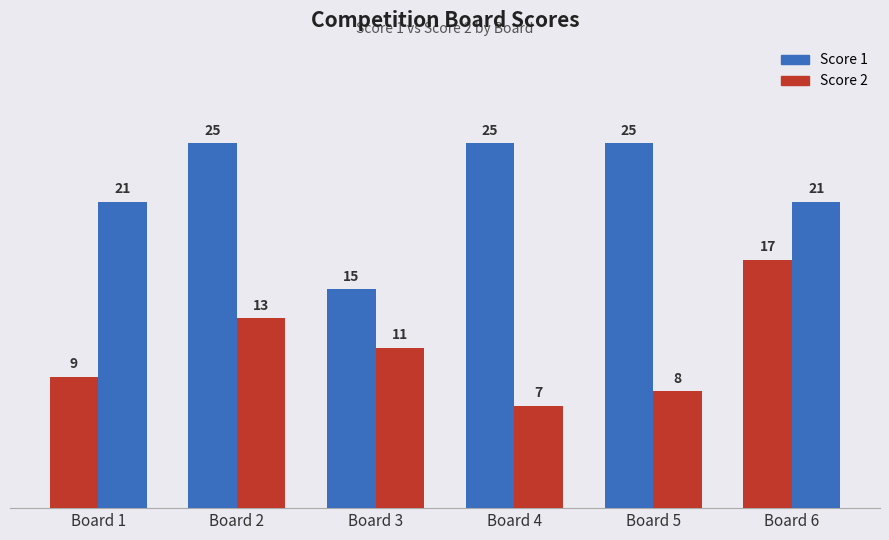

How many bars are there in each group?

2